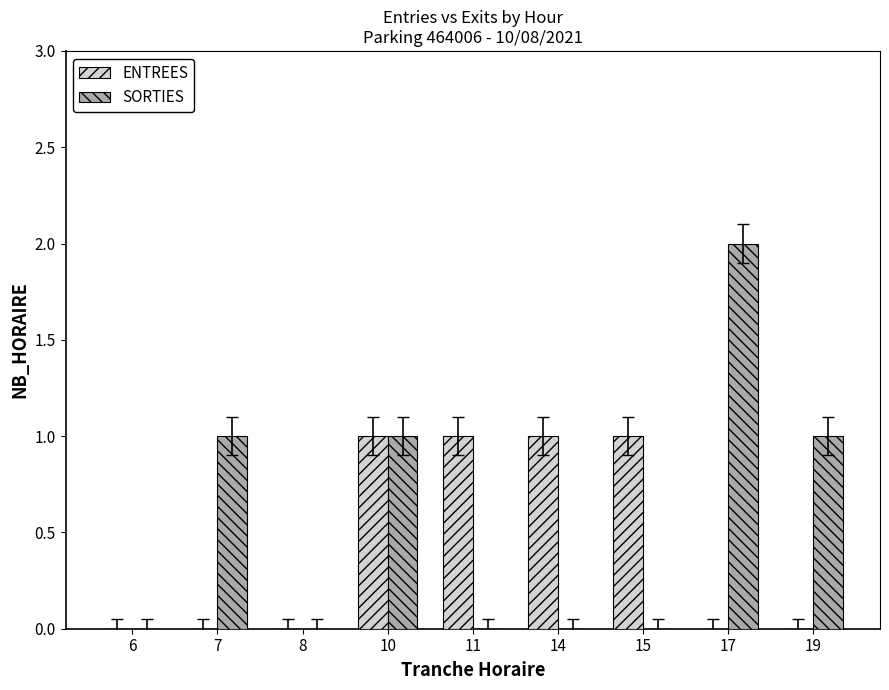

Is it true that SORTIES equals 0 at 8?

True